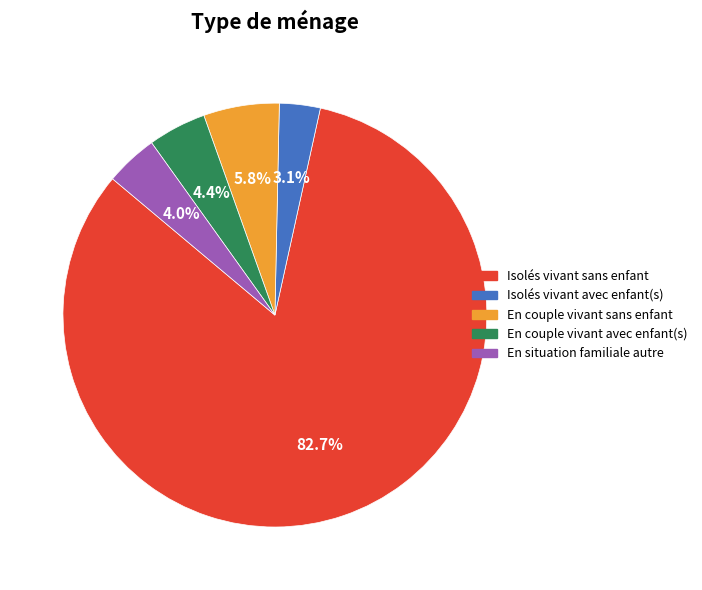

To the nearest percent, what is the average slice percentage?

20%